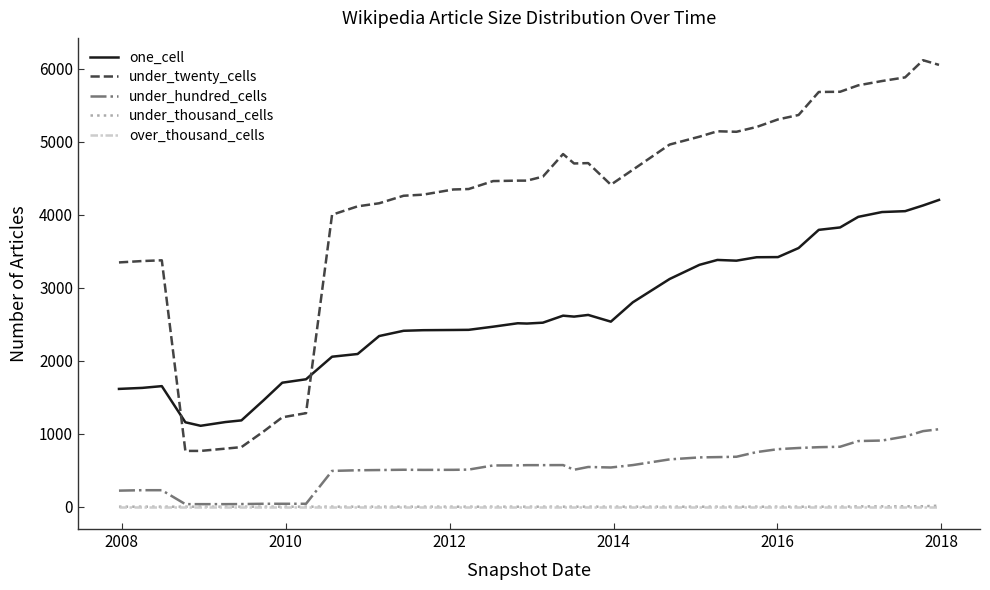

Which series has the largest total across all categories?

under_twenty_cells